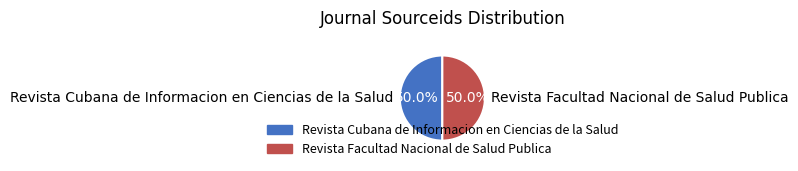

How many slices are in this pie chart?

2